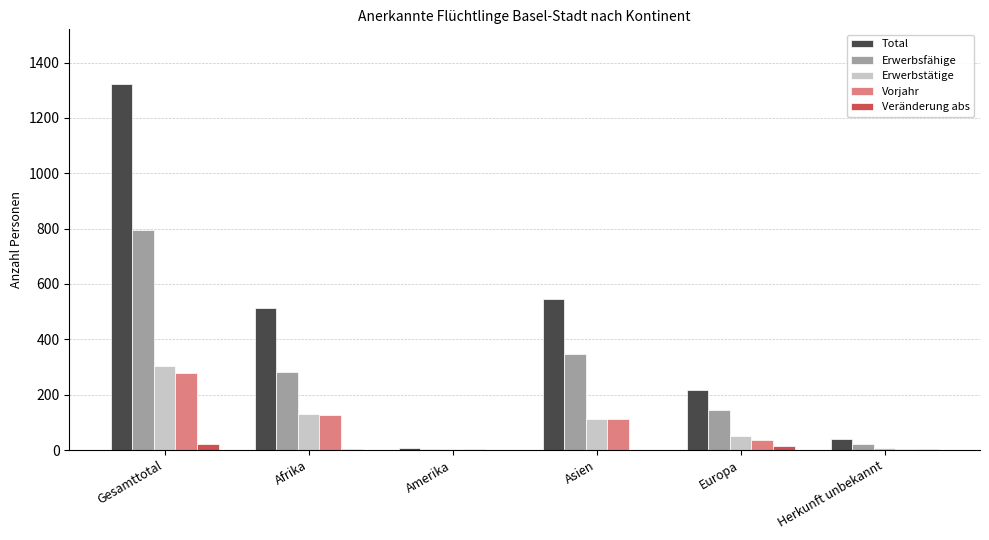

How many categories are shown in the chart?

6